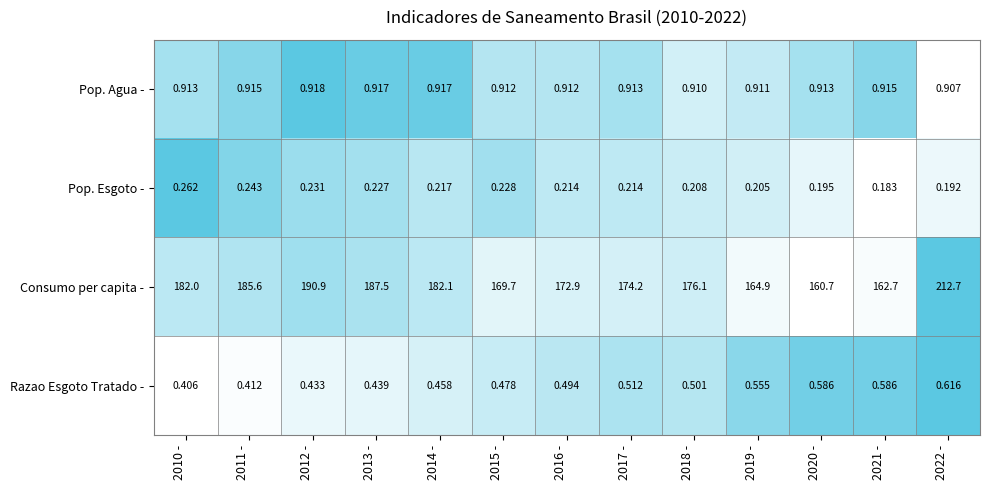

At 2014 -, list the series in order from smallest to largest.

Pop. Esgoto -, Razao Esgoto Tratado -, Pop. Agua -, Consumo per capita -